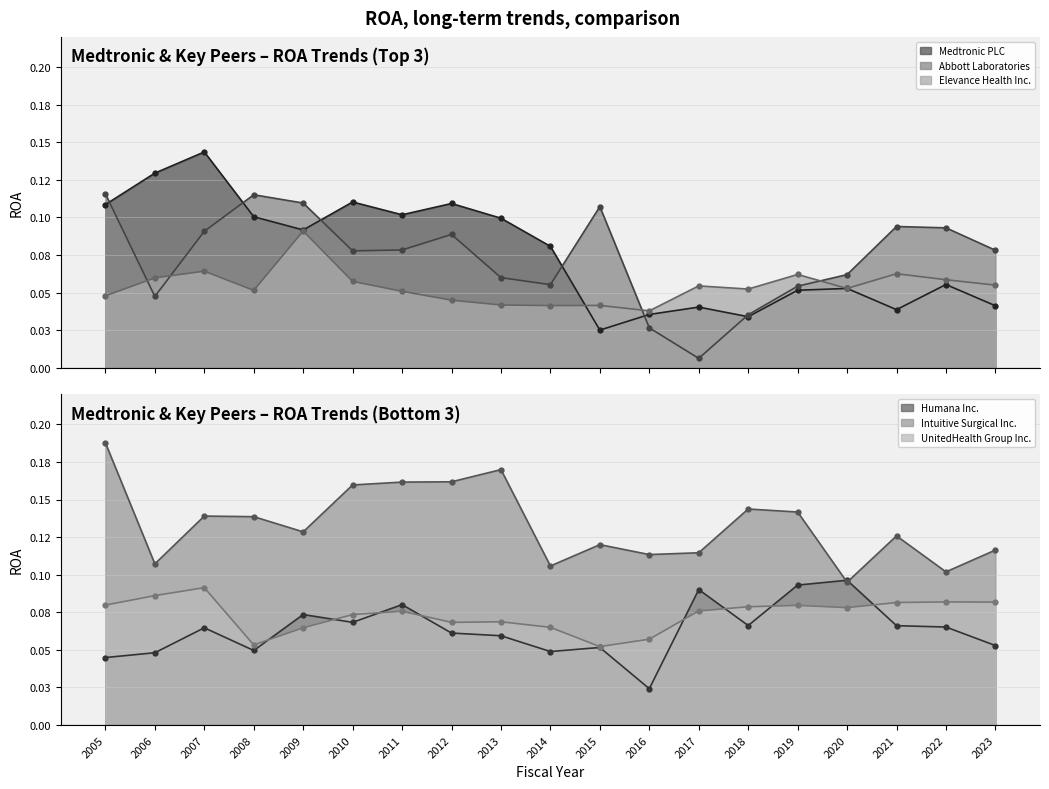

Rank the series by their maximum value, from highest to lowest.

Intuitive Surgical Inc., Medtronic PLC, Abbott Laboratories, Humana Inc., UnitedHealth Group Inc., Elevance Health Inc.